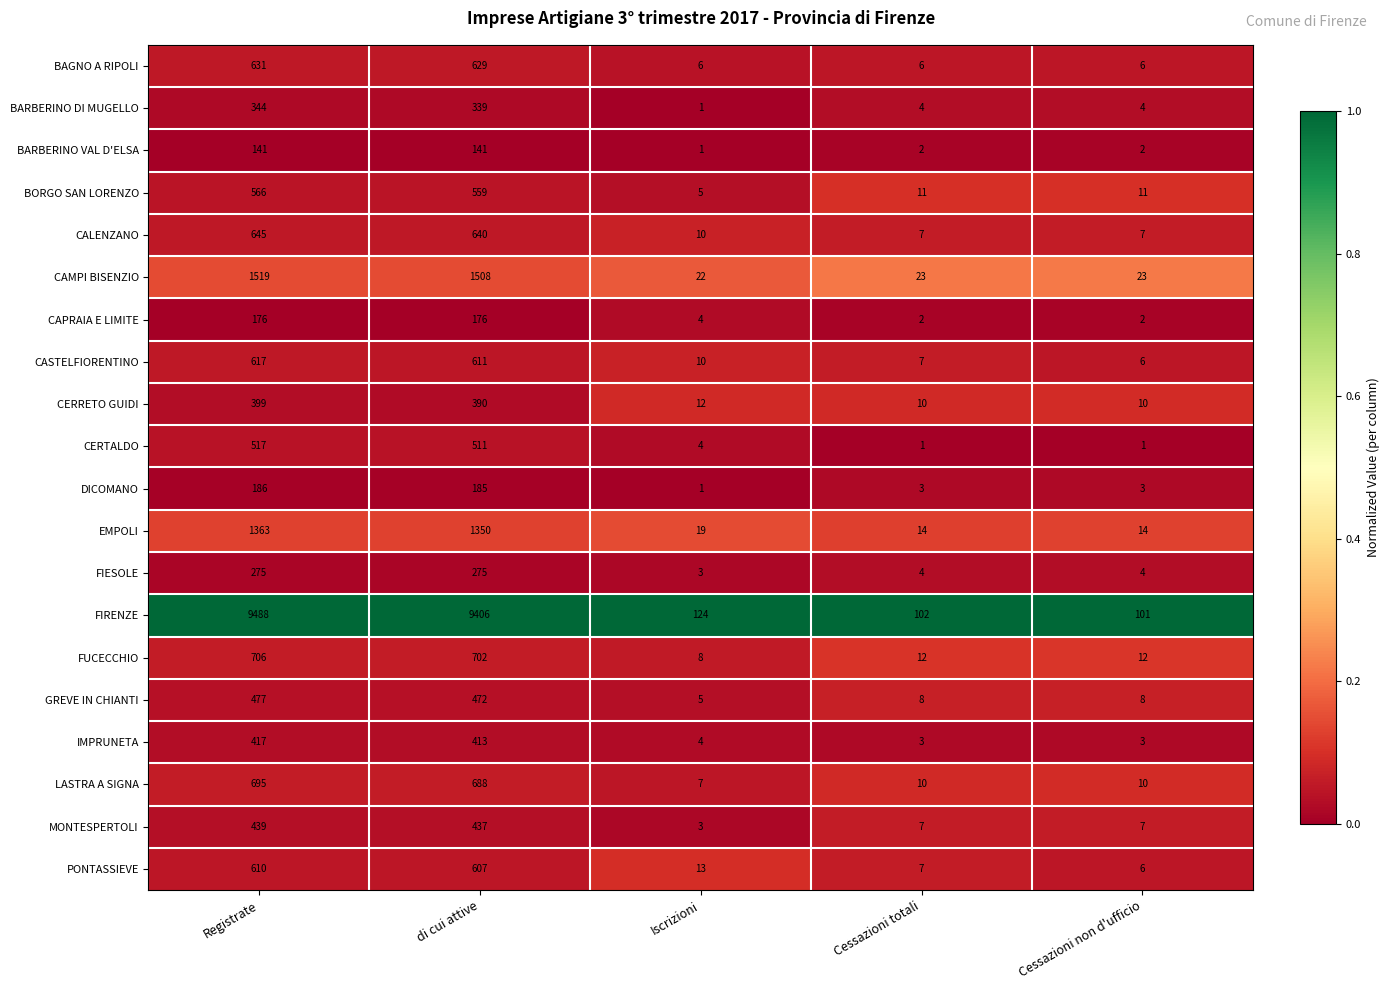

Rank the series by their maximum value, from highest to lowest.

FIRENZE, CAMPI BISENZIO, EMPOLI, FUCECCHIO, LASTRA A SIGNA, CALENZANO, BAGNO A RIPOLI, CASTELFIORENTINO, PONTASSIEVE, BORGO SAN LORENZO, CERTALDO, GREVE IN CHIANTI, MONTESPERTOLI, IMPRUNETA, CERRETO GUIDI, BARBERINO DI MUGELLO, FIESOLE, DICOMANO, CAPRAIA E LIMITE, BARBERINO VAL D'ELSA